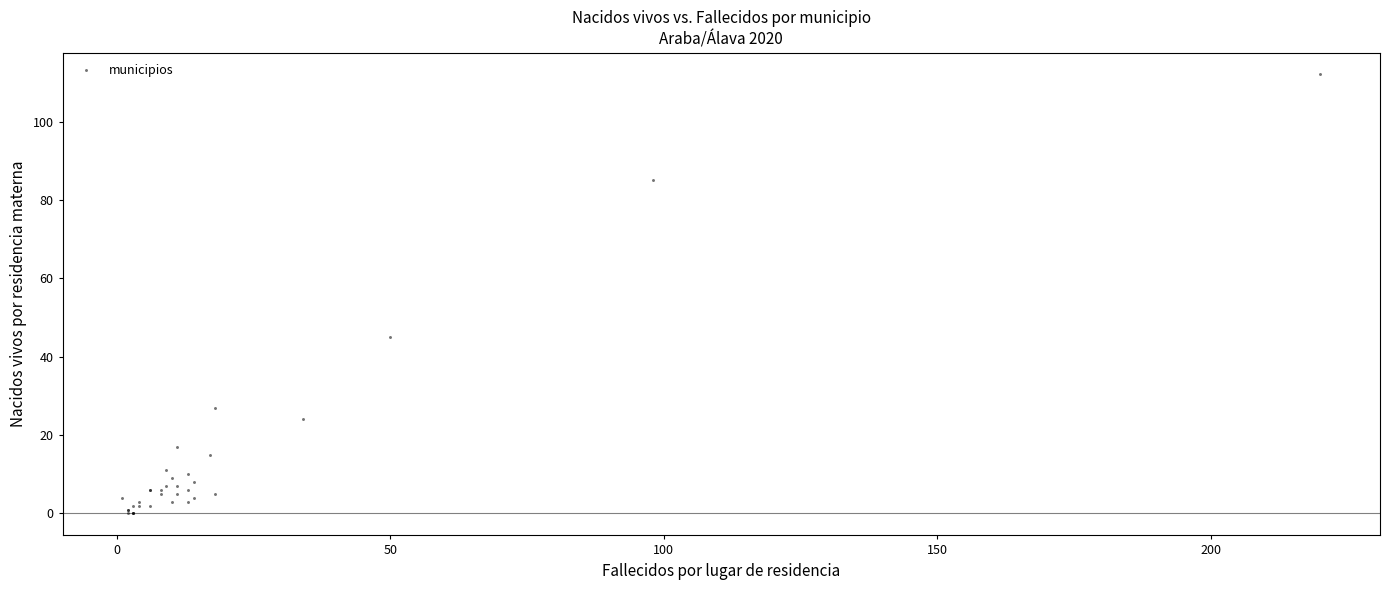

What Y value in the scatter plot is closest to 56?

45